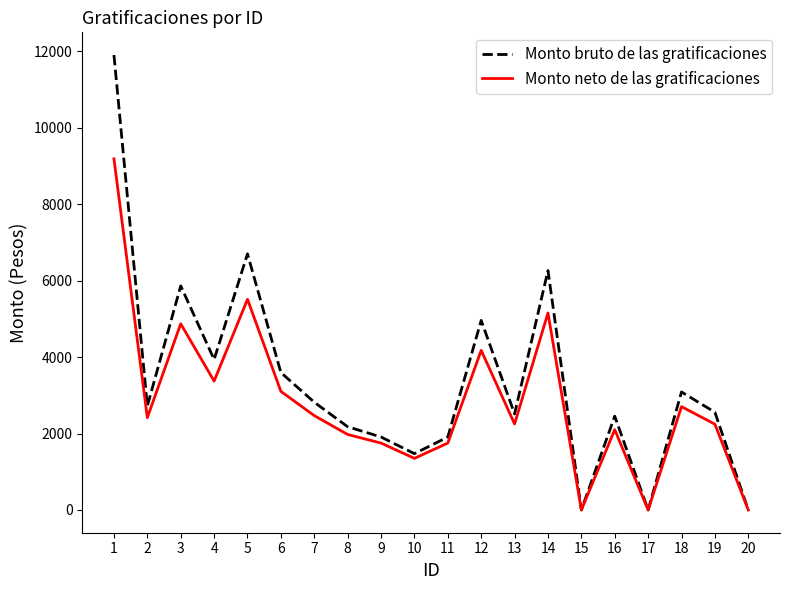

Rank the series at 12 from highest to lowest value.

Monto bruto de las gratificaciones, Monto neto de las gratificaciones